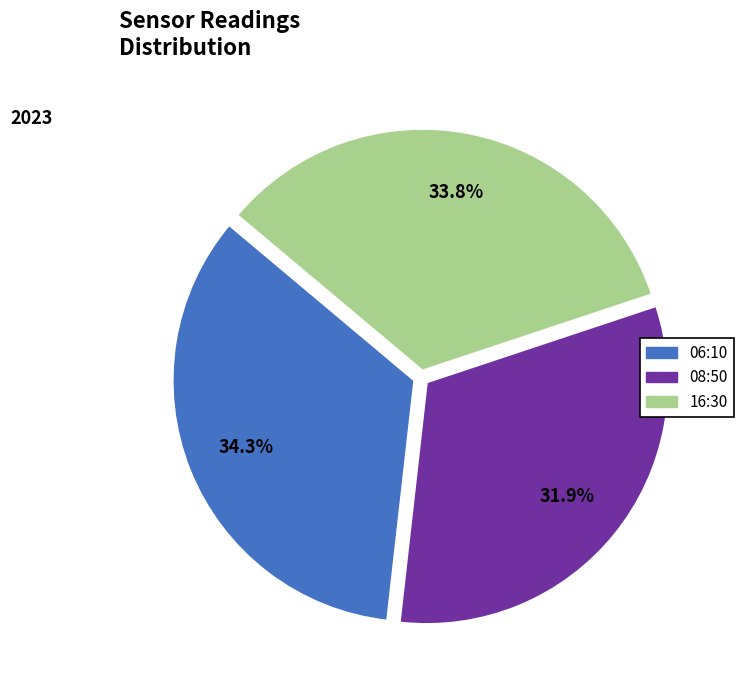

Is there a majority slice in this chart?

No